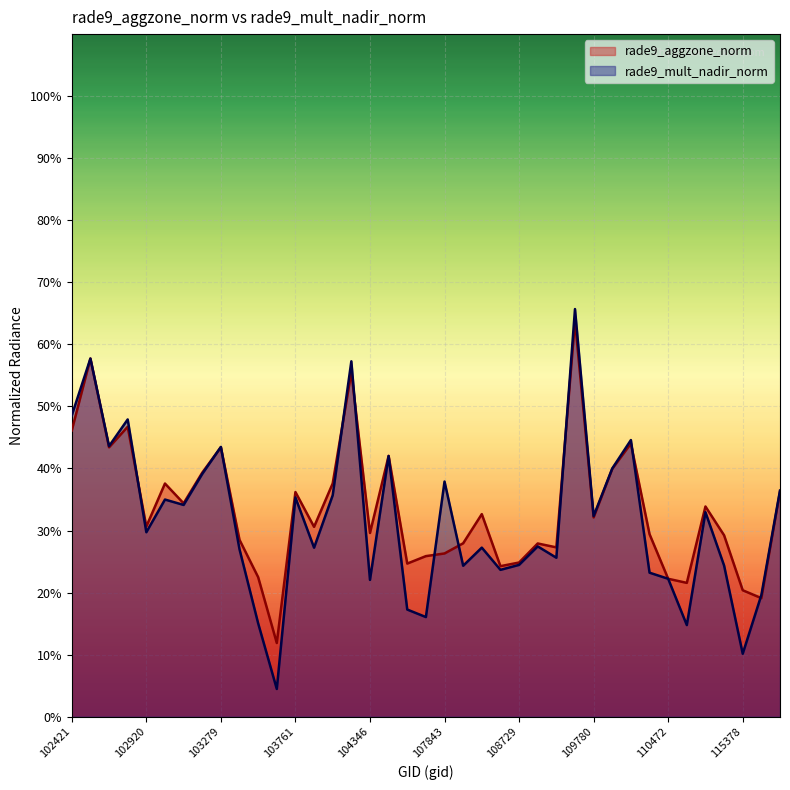

What is the total value across all series at 109954?

0.8